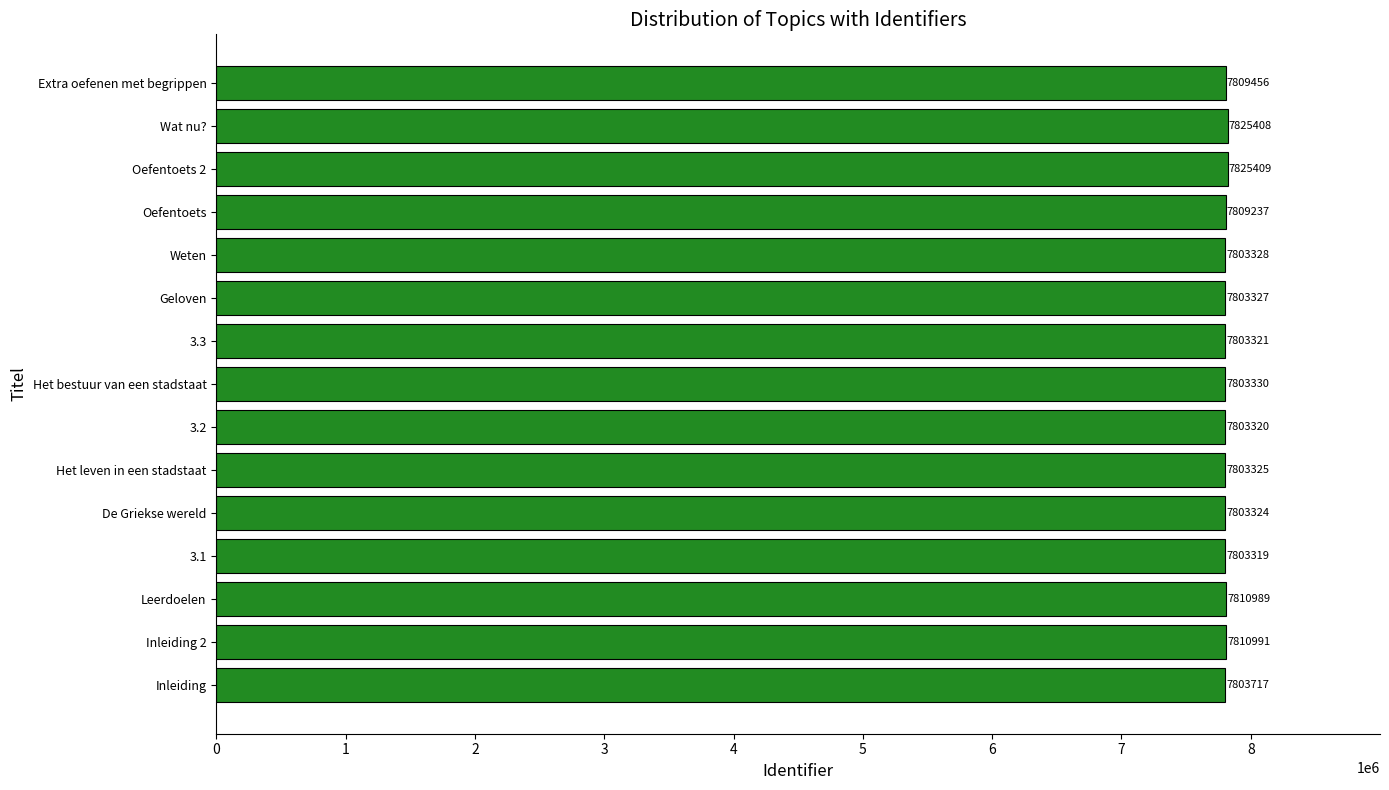

What is the sum of all values?

117121801